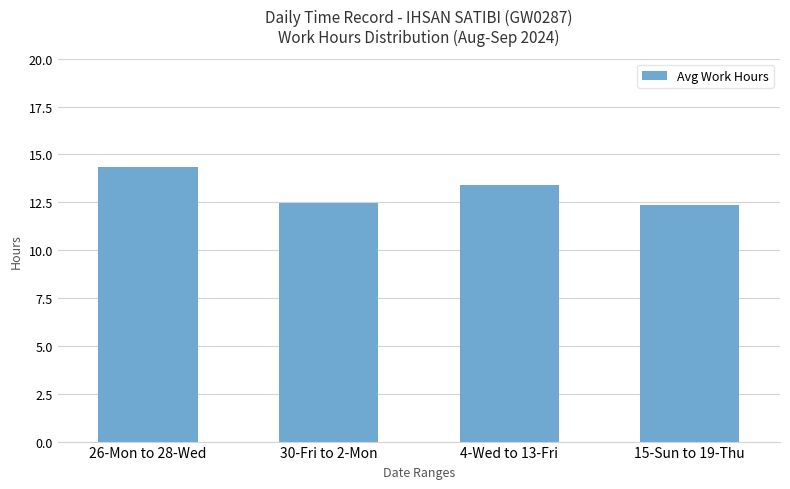

Approximately how many times larger is the value at 4-Wed to 13-Fri compared to 26-Mon to 28-Wed?

0.9